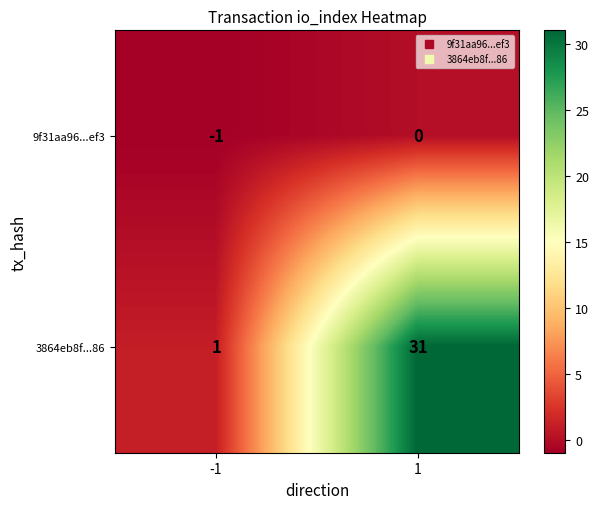

Between -1 and 1, which series saw the biggest shift?

3864eb8f...86